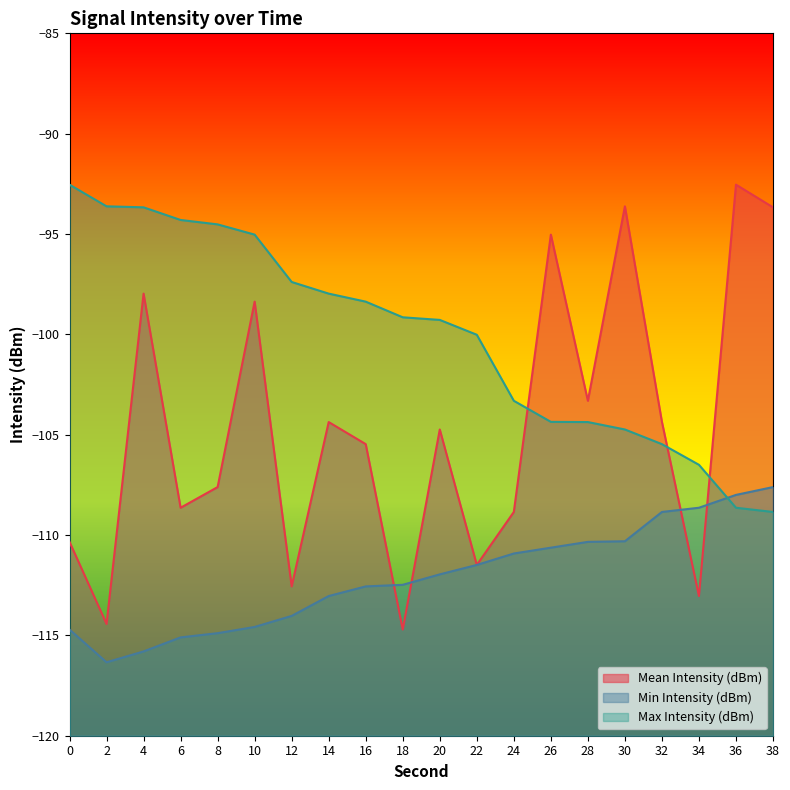

What is the approximate value of Mean Intensity (dBm) at 18?

-114.7